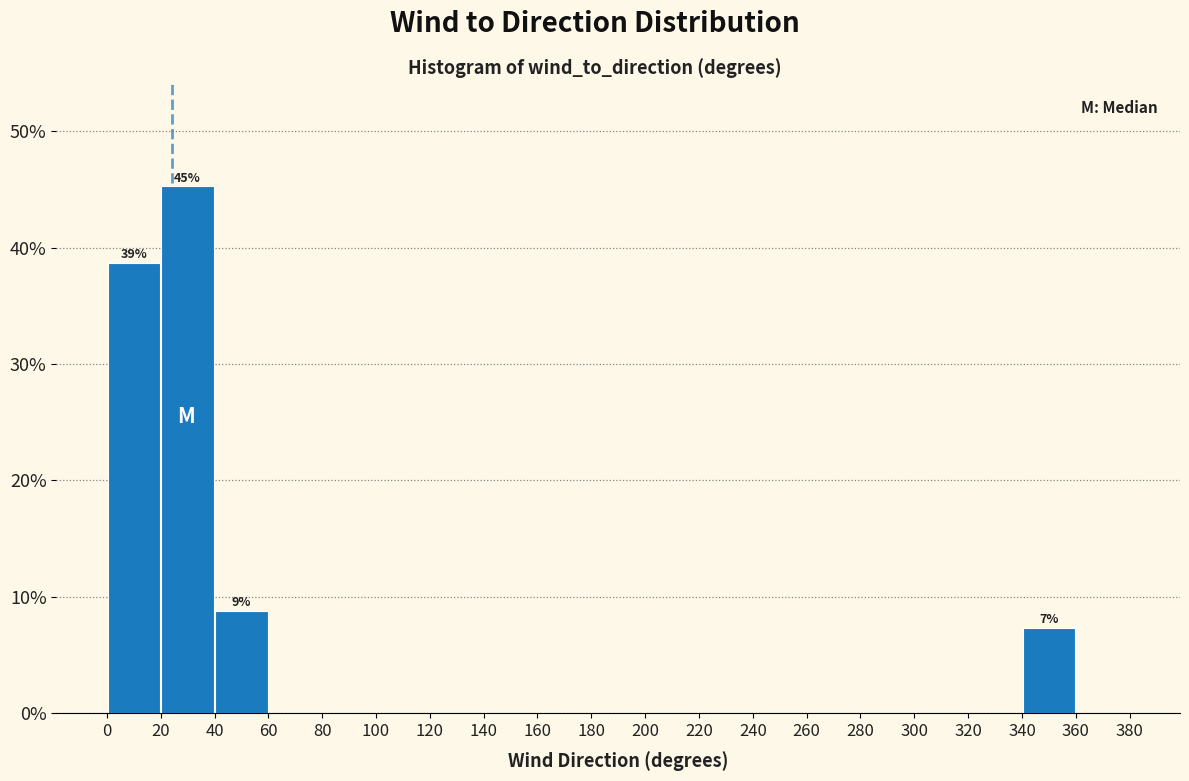

Which range on the x-axis has the tallest bar?

20 to 40